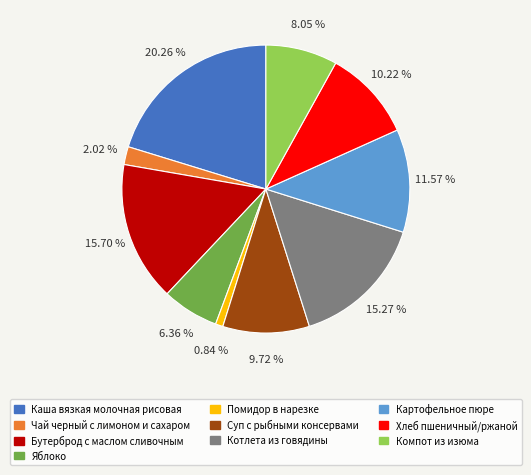

How many slices are in this pie chart?

10